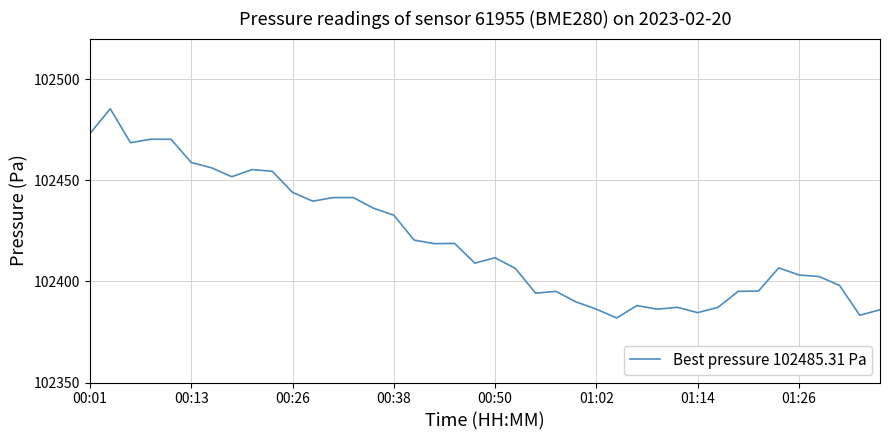

What is the greatest value displayed?

102485.3